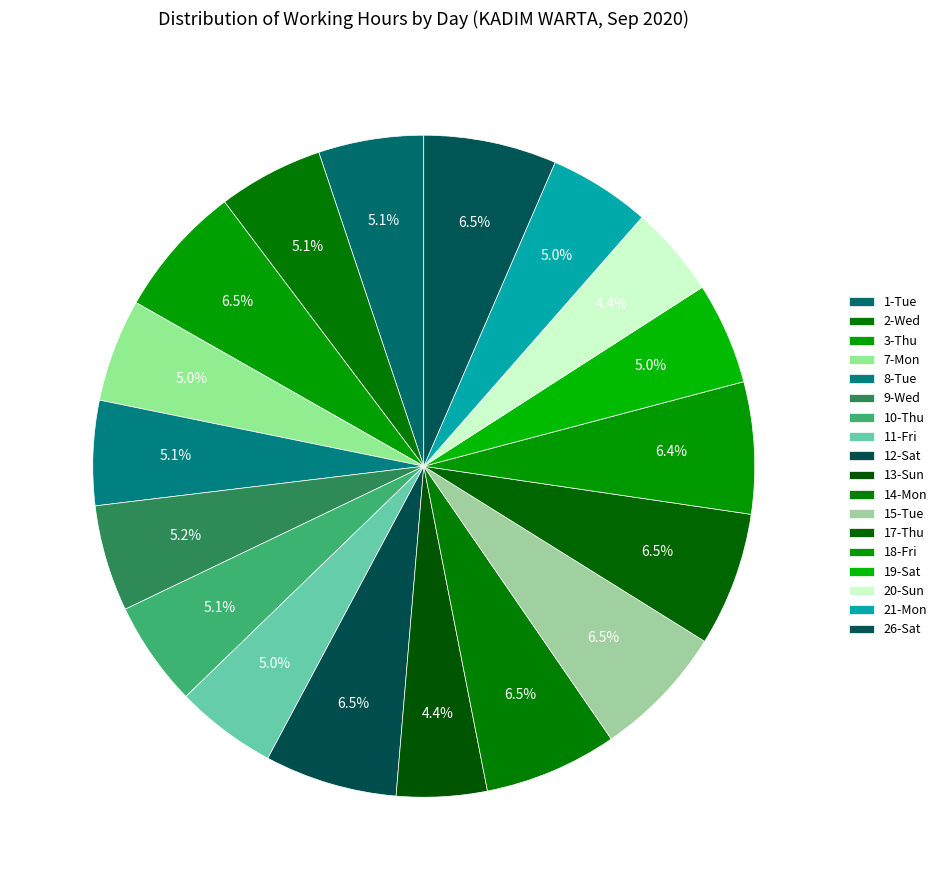

To the nearest percent, what percentage of the pie is 20-Sun?

4%